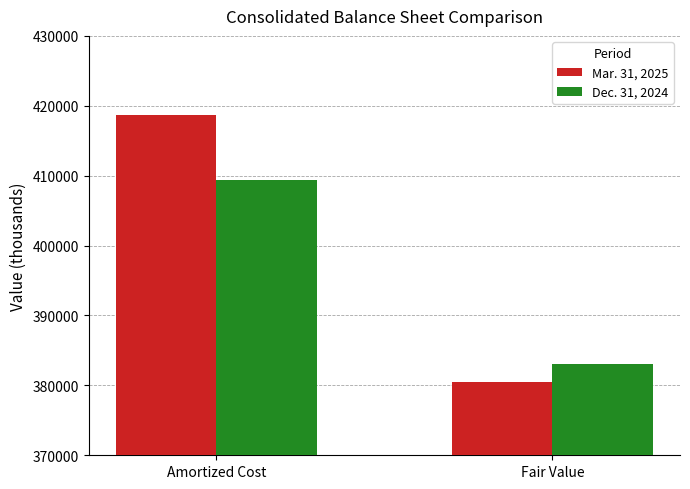

What is the value of the Mar. 31, 2025 bar at the 2nd from the left?

380511